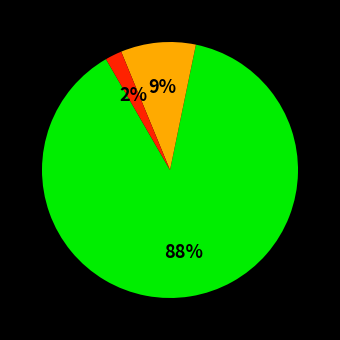

To the nearest percent, what is the average slice percentage?

33%